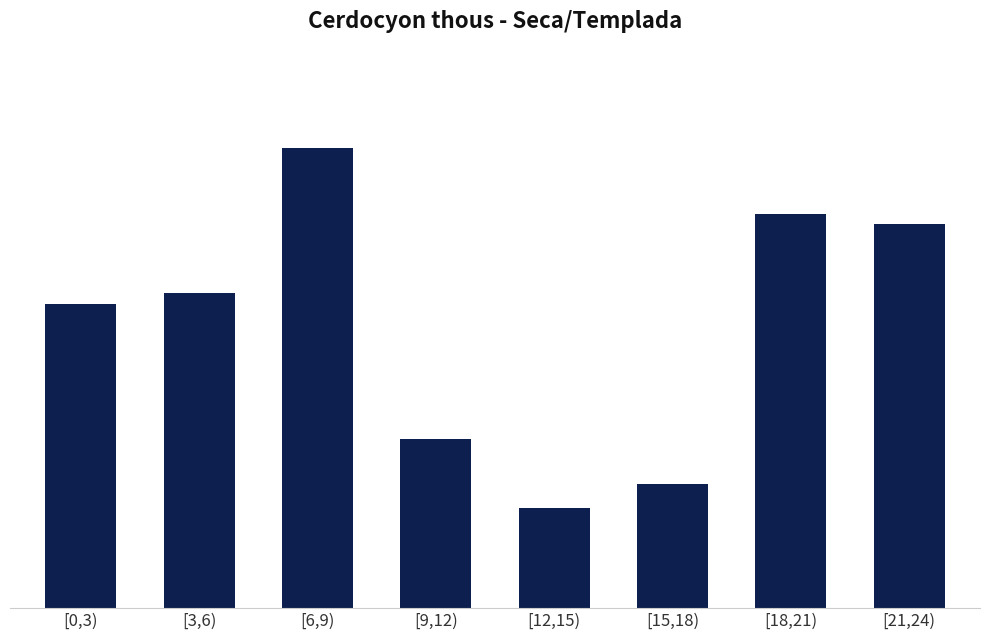

What is the label of the 5th bar from the right?

[9,12)